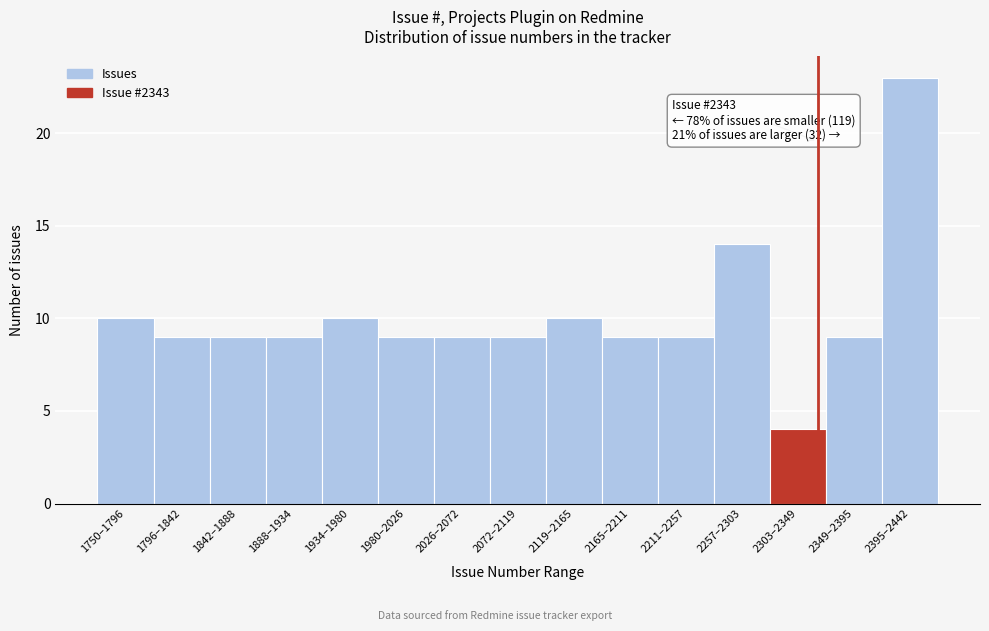

Reading left to right, what are all the values shown in this chart?

10	9	9	9	10	9	9	9	10	9	9	14	4	9	23